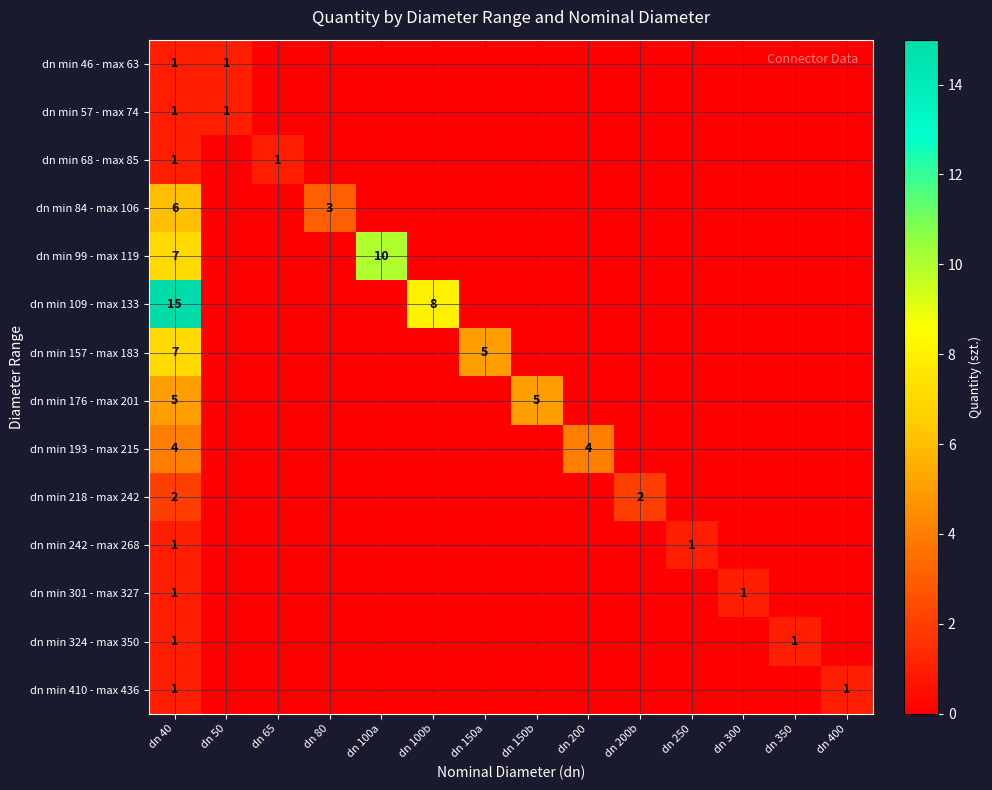

What is the difference between the highest and lowest values at dn 40?

14